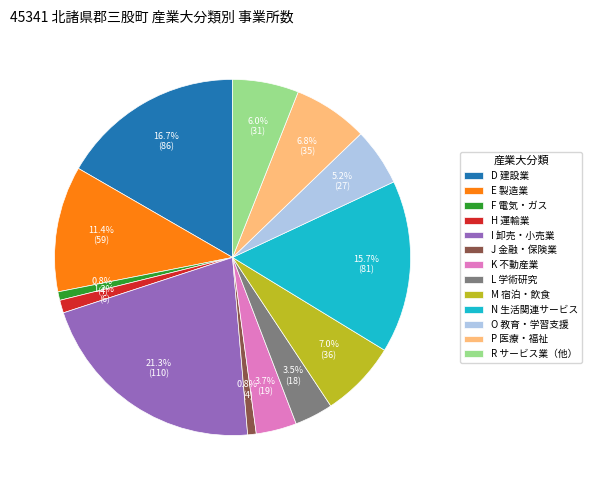

To the nearest percent, what is the average slice percentage?

8%